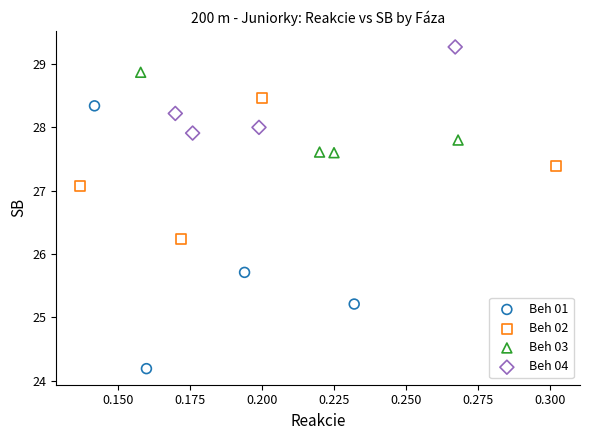

Which series contains the highest Y value?

Beh 04